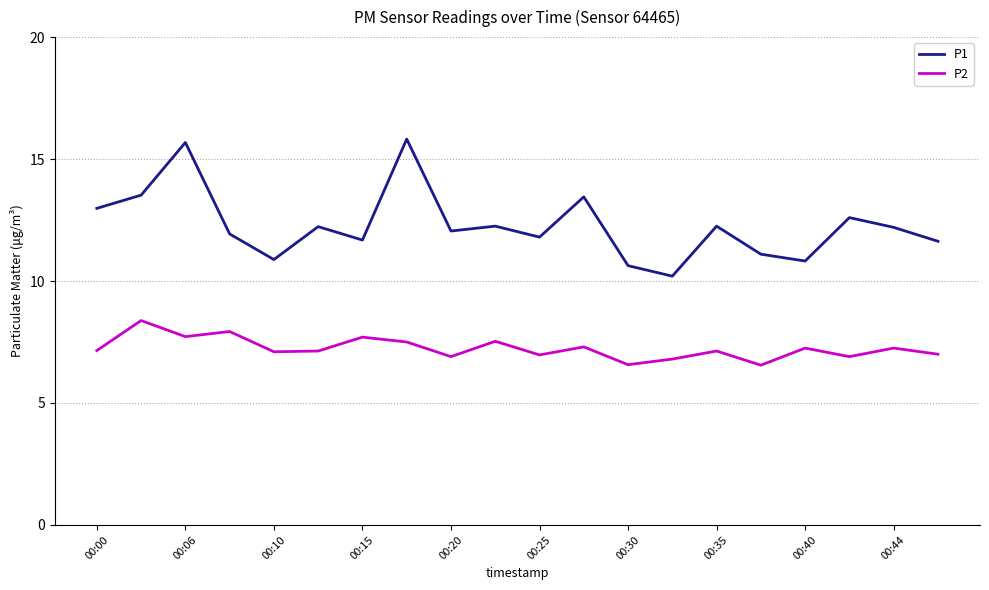

What is the sum of all P1 values?

245.7